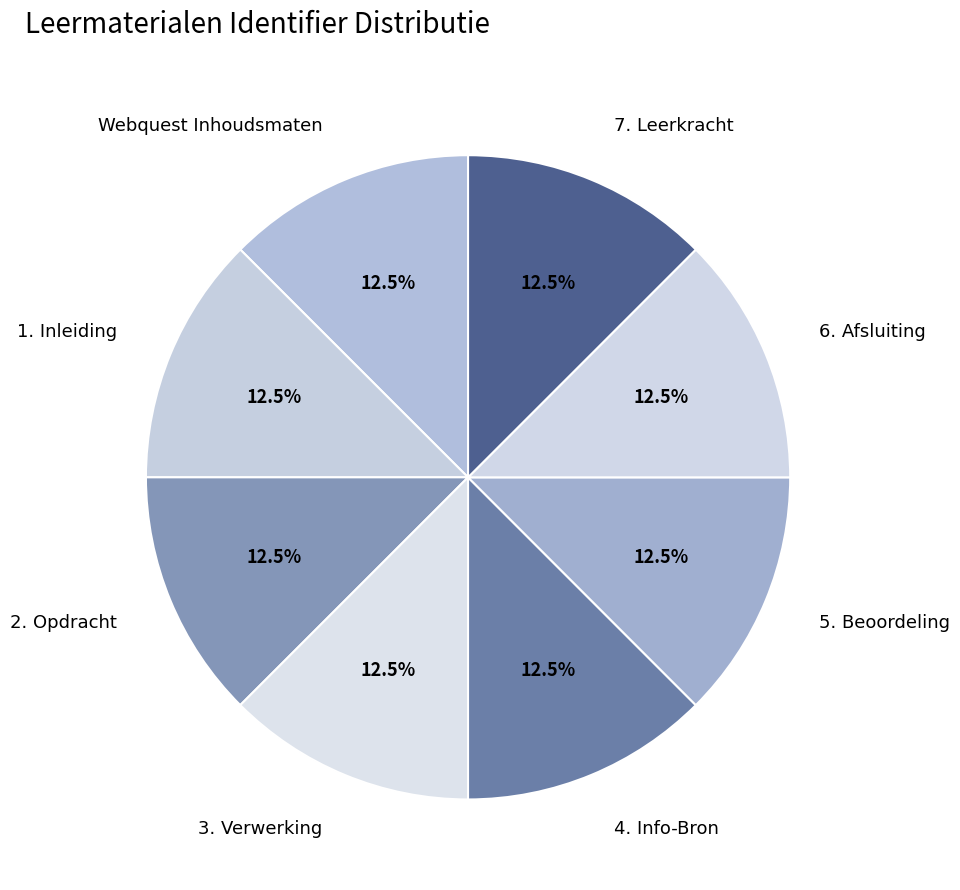

Combined, do 4. Info-Bron and Webquest Inhoudsmaten account for over 50%?

No